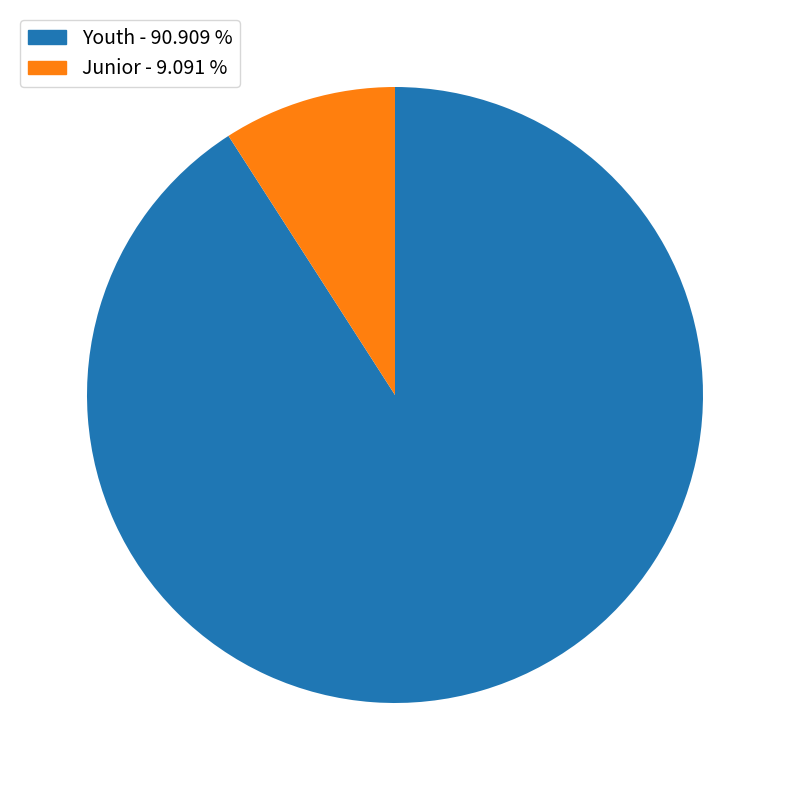

What is the smallest slice in the pie chart?

Junior